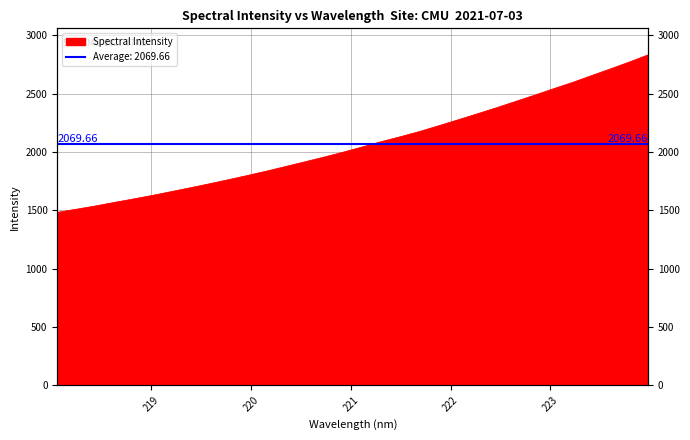

What position from the left is 222.263?

23